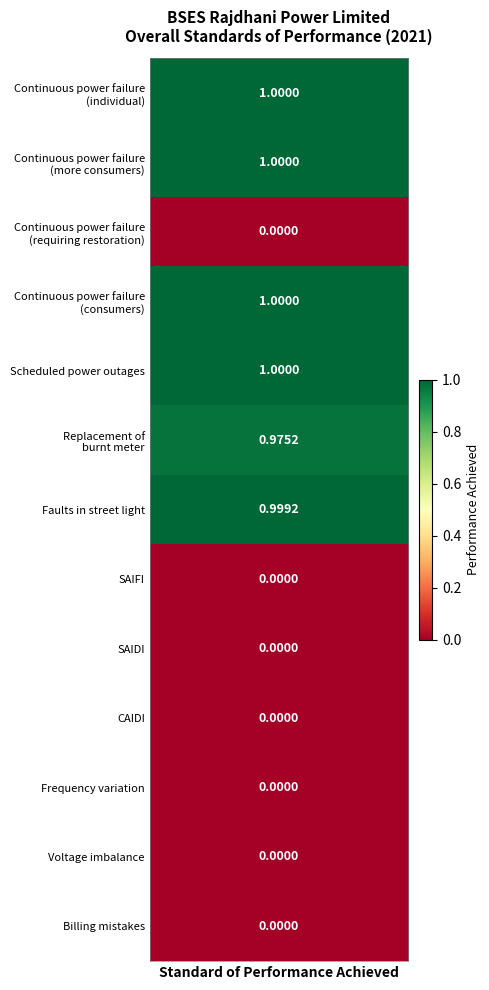

What is the maximum value shown in the chart?

1.0